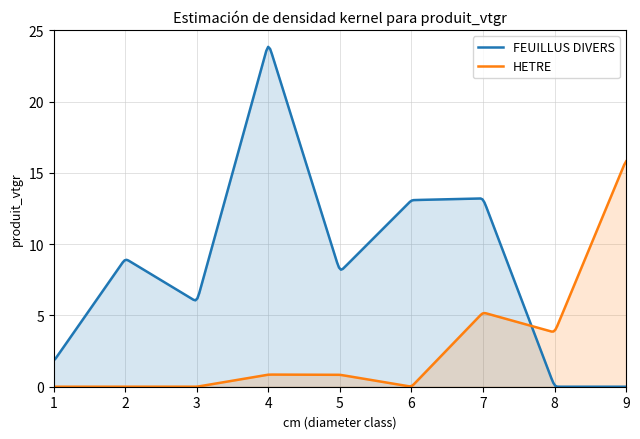

The HETRE series shows 0.0 at 1. True or false?

True